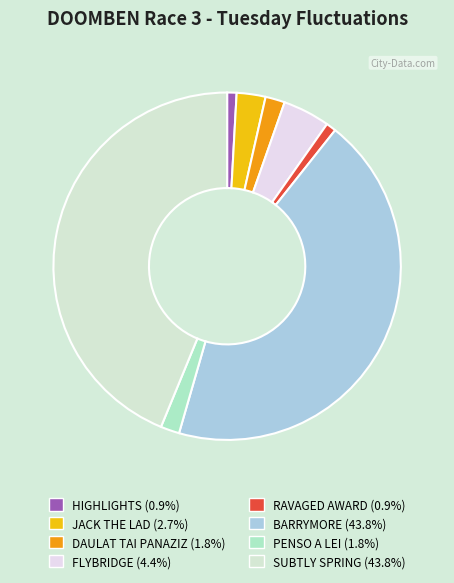

Does PENSO A LEI account for over 50% of the chart?

No